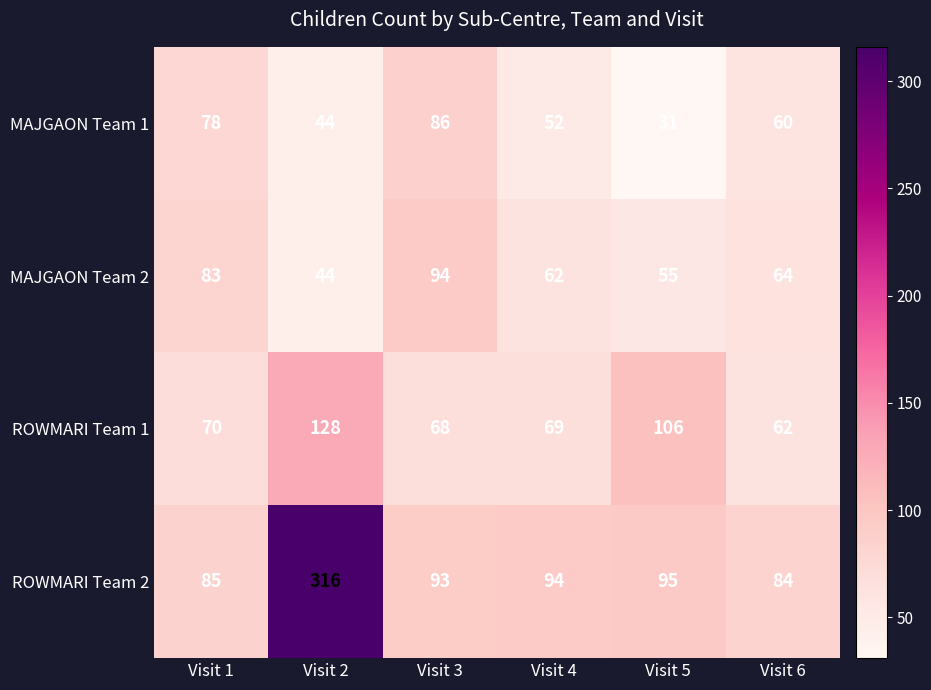

Rank the categories by ROWMARI Team 1 value from lowest to highest.

Visit 6, Visit 3, Visit 4, Visit 1, Visit 5, Visit 2